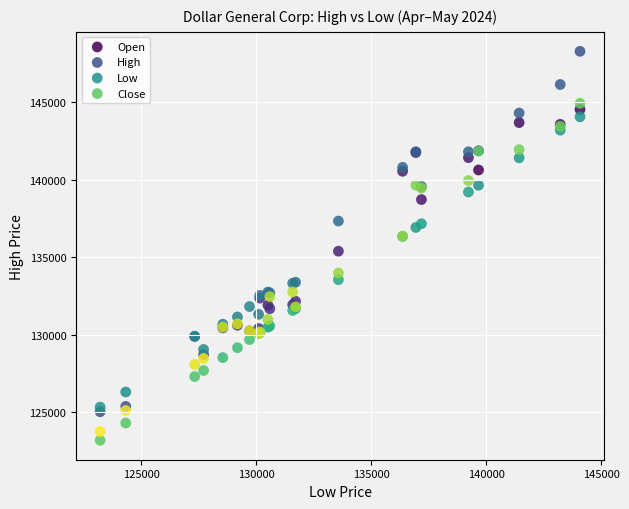

Which series contains the highest Y value?

High